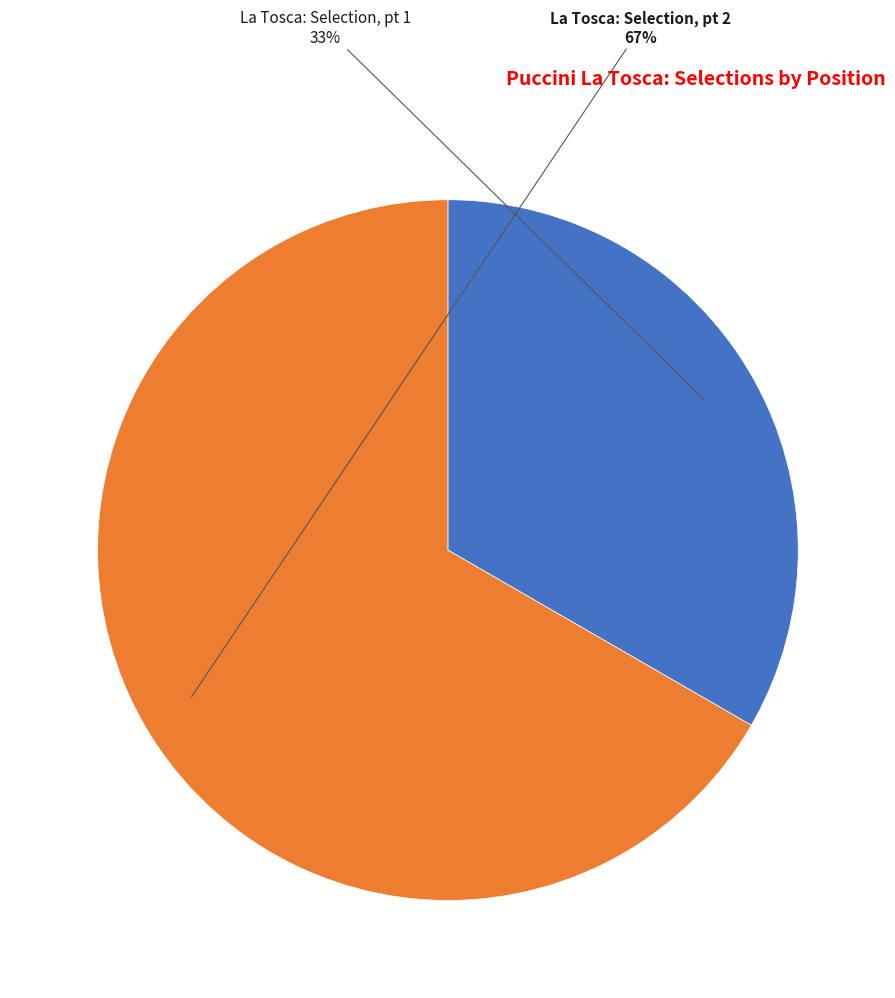

Which slice is the smallest?

La Tosca: Selection, pt 1